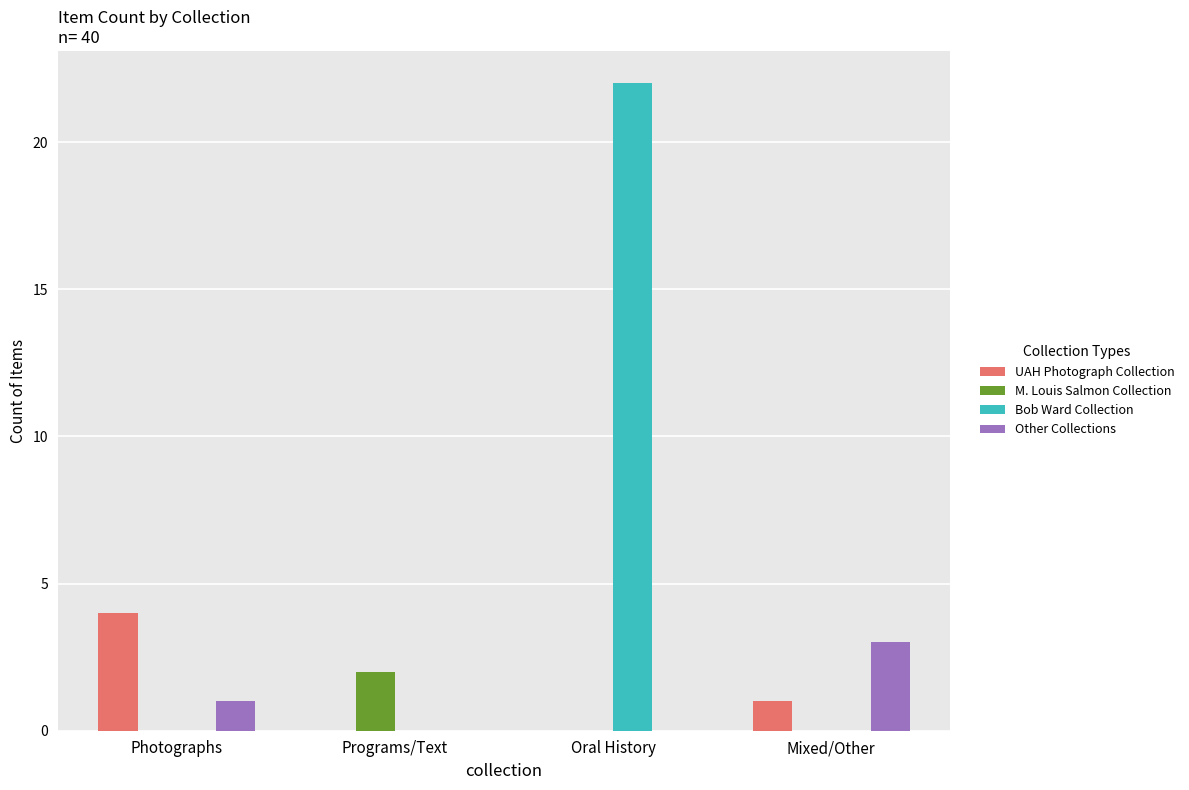

Reading left to right, what are all the values shown in this chart?

UAH Photograph Collection: Photographs=4	Programs/Text=0	Oral History=0	Mixed/Other=1
M. Louis Salmon Collection: Photographs=0	Programs/Text=2	Oral History=0	Mixed/Other=0
Bob Ward Collection: Photographs=0	Programs/Text=0	Oral History=22	Mixed/Other=0
Other Collections: Photographs=1	Programs/Text=0	Oral History=0	Mixed/Other=3